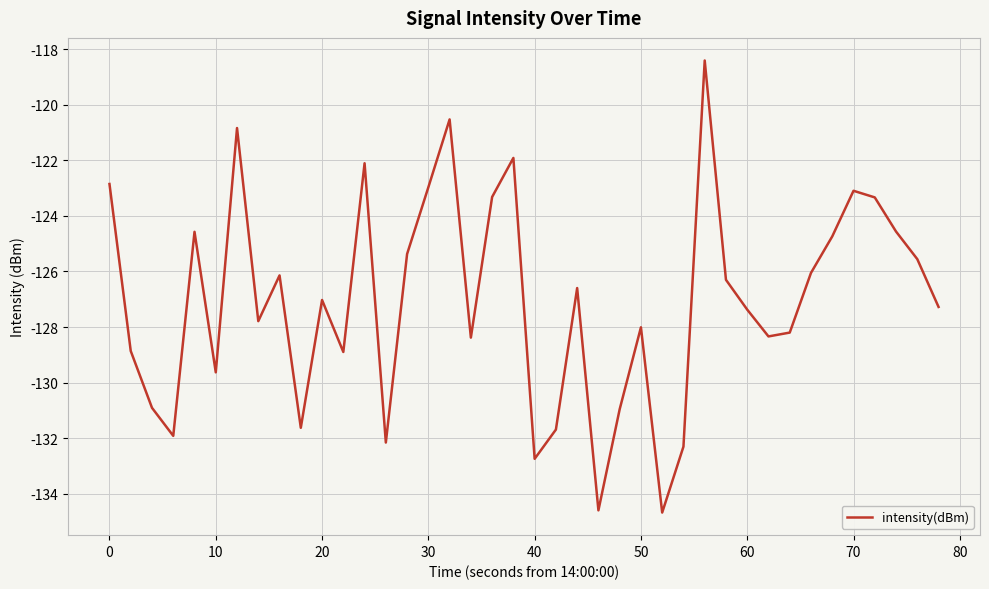

What is the greatest value displayed?

-118.4